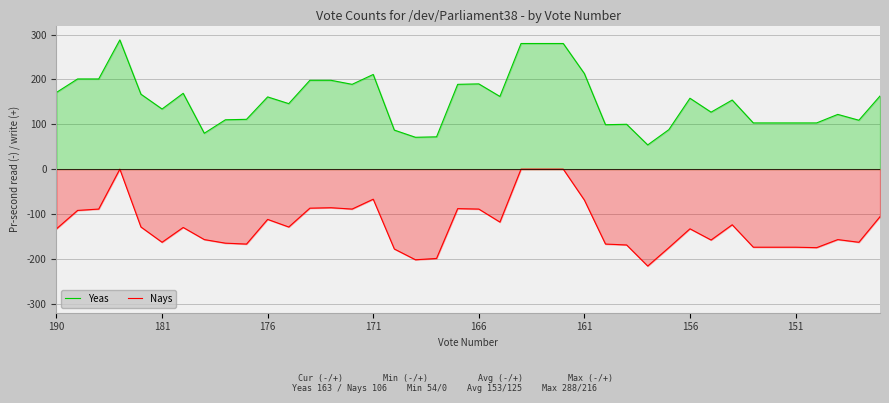

Reading right to left, what are all the values shown in this chart?

Yeas: 163	109	122	103	103	103	103	154	127	158	88	54	100	99	213	280	280	280	162	190	189	72	71	87	211	189	198	198	146	161	111	110	80	169	134	167	288	201	201	171
Nays: -106	-163	-157	-175	-174	-174	-174	-124	-158	-133	-175	-216	-169	-167	-69	0	0	0	-118	-89	-88	-199	-202	-178	-67	-89	-86	-87	-129	-112	-167	-165	-157	-130	-163	-129	0	-89	-92	-133